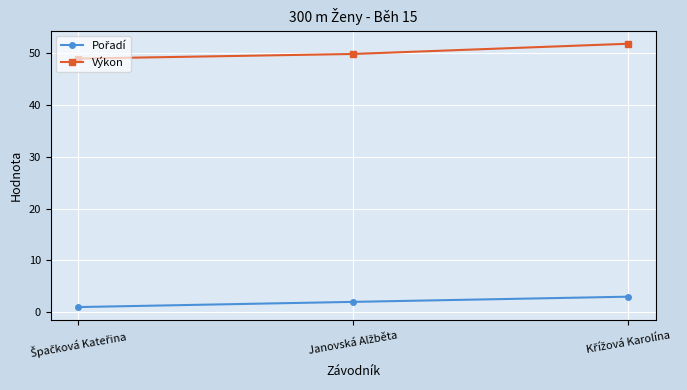

What is the difference between the maximum and minimum values in the Výkon series?

2.9